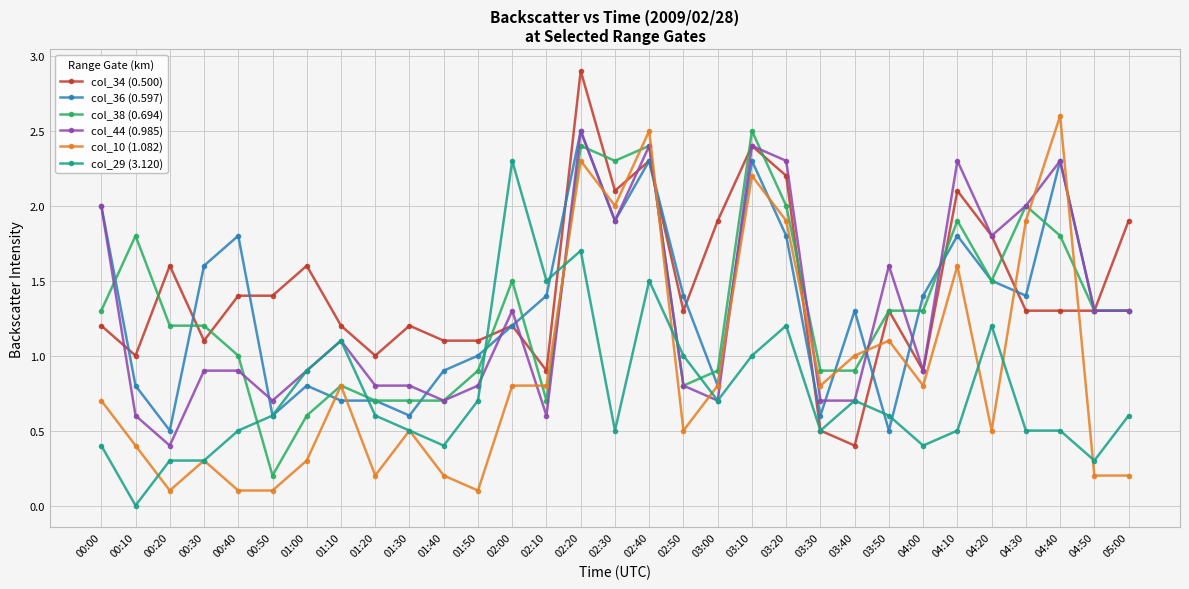

True or false: col_38 (0.694) and col_29 (3.120) intersect in this chart.

True